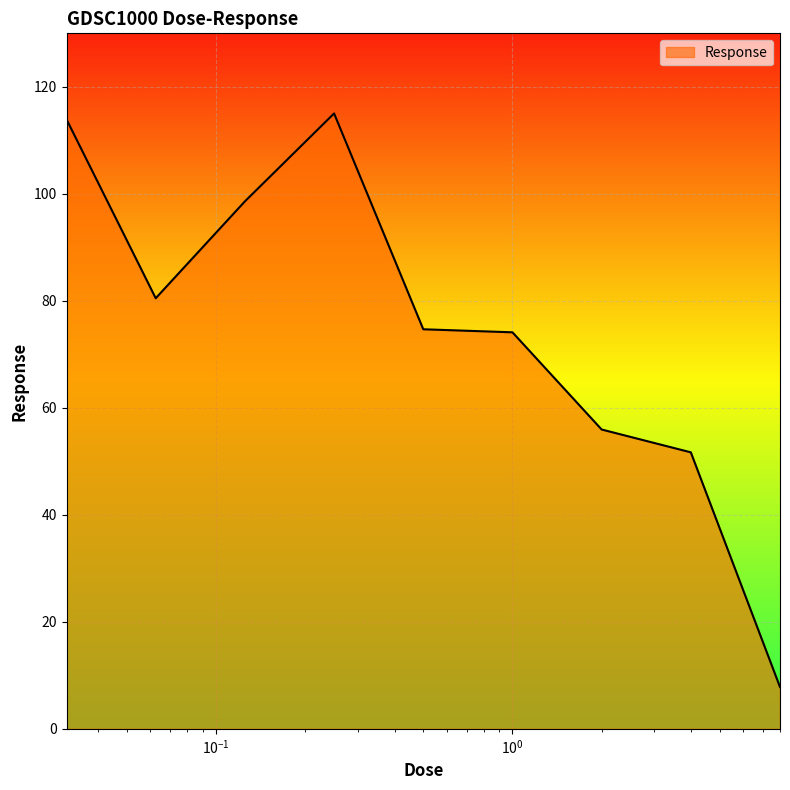

What is the greatest value displayed?

115.0